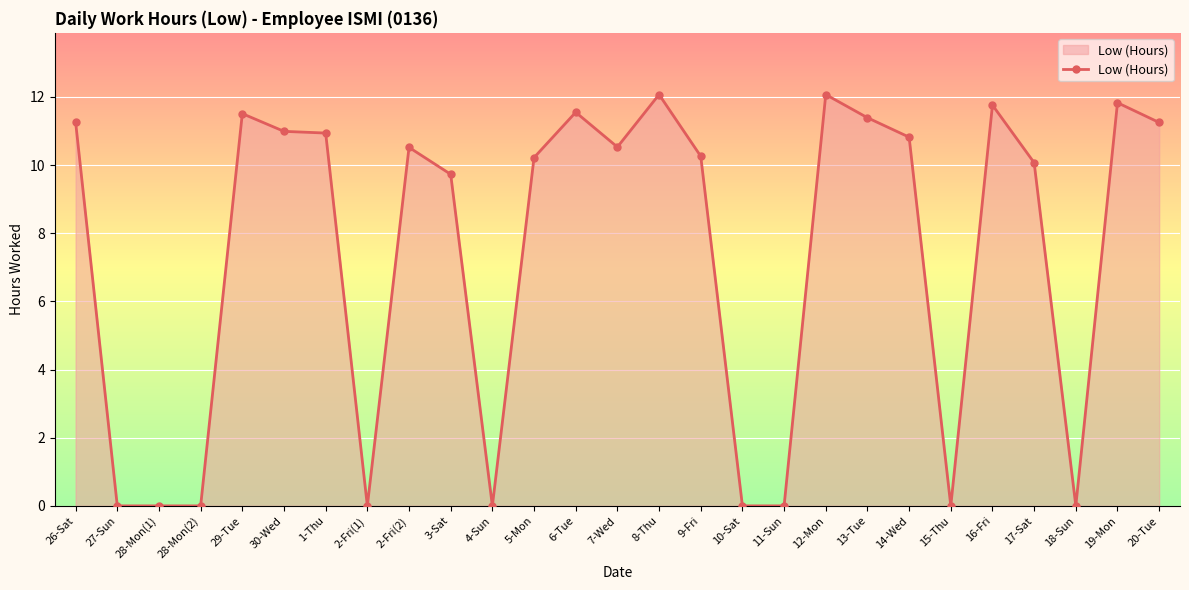

What is the maximum value shown in the chart?

12.1